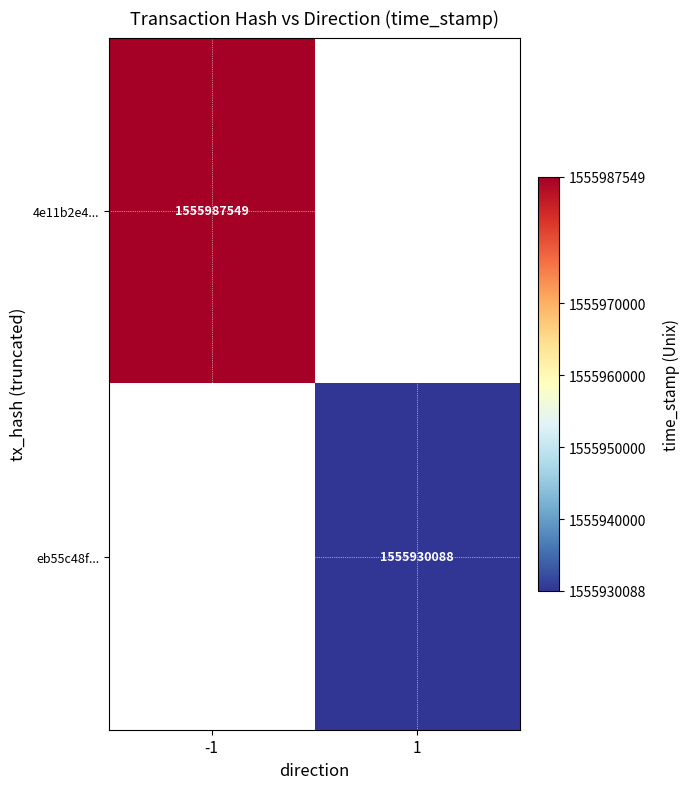

The value of 4e11b2e4... at -1 is 1555987549. True or false?

True